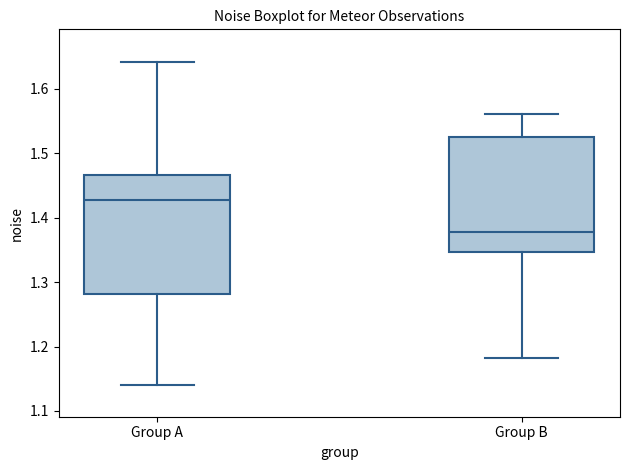

Reading left to right, read every box against the y-axis: the position of its median line, the range the box covers, and the ends of its whiskers. The values are not printed on the chart, so give them approximately, as read against the axis.

Group A: median 1.43, box 1.28 to 1.47, whiskers 1.14 to 1.64
Group B: median 1.38, box 1.35 to 1.53, whiskers 1.18 to 1.56